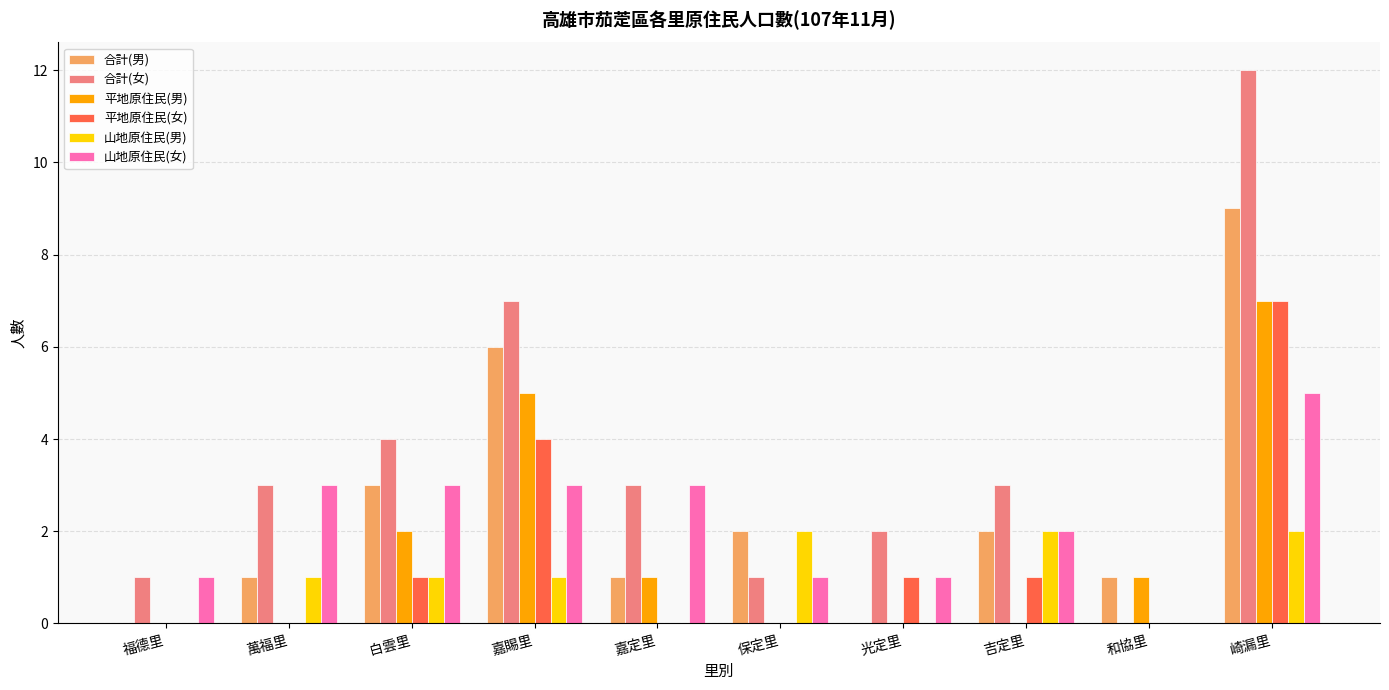

What is the sum of the 山地原住民(女) values at 嘉賜里 and 和協里?

3